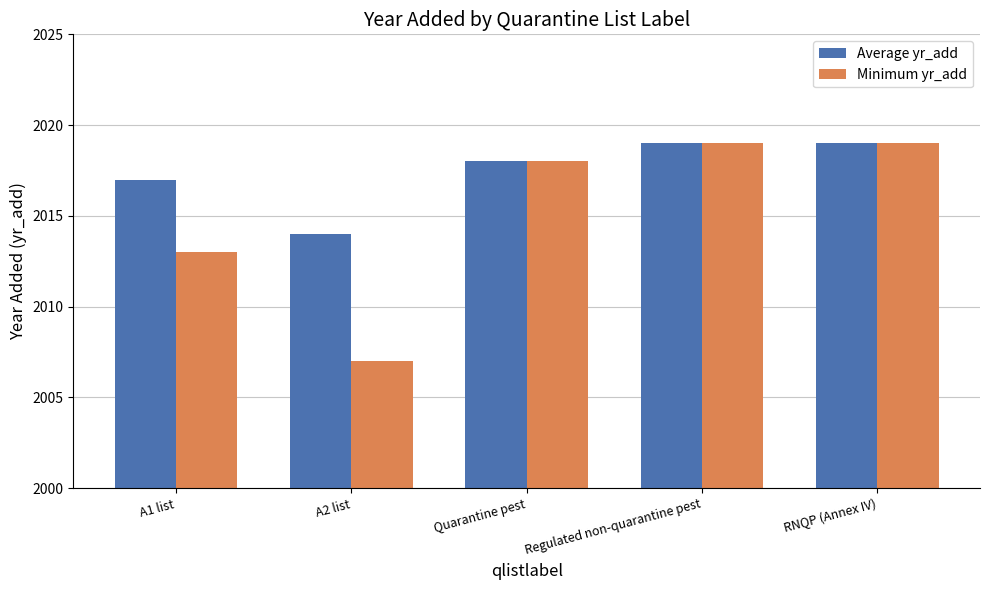

Rank the series by their average value, from lowest to highest.

Minimum yr_add, Average yr_add